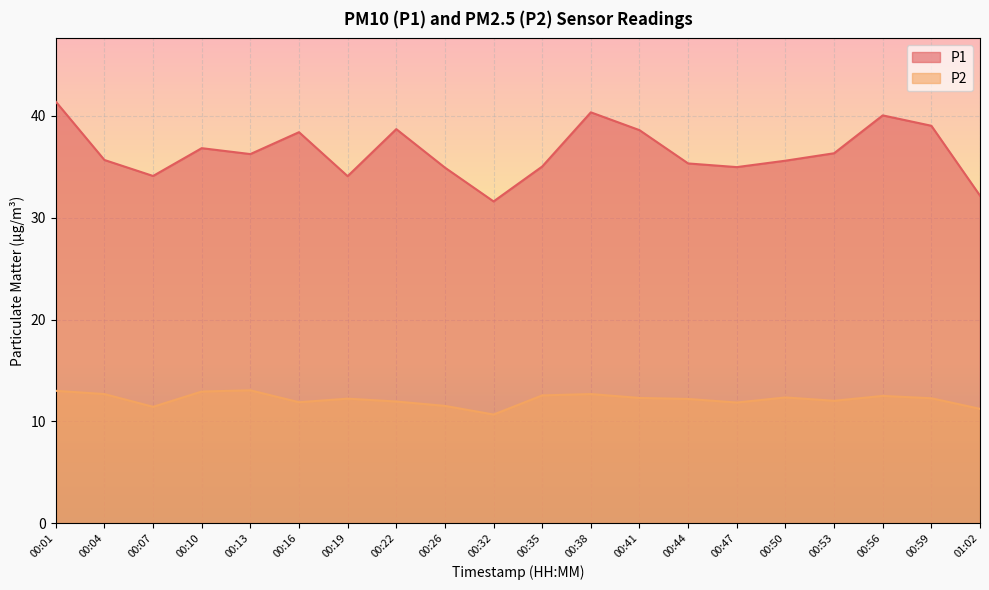

What position from the left is 00:19?

7